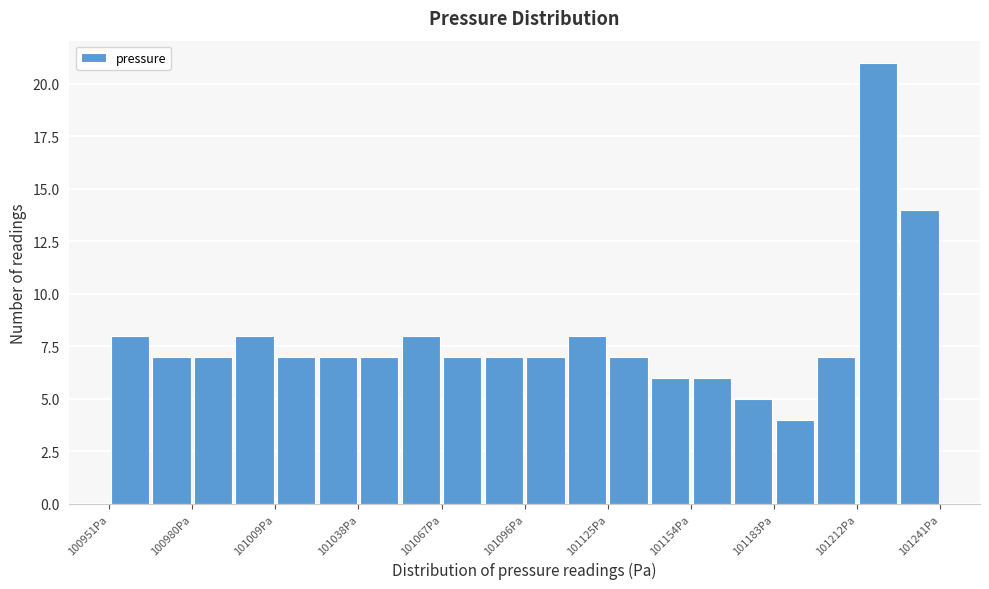

Read against the x-axis, roughly where is the centre of the tallest bar?

101220